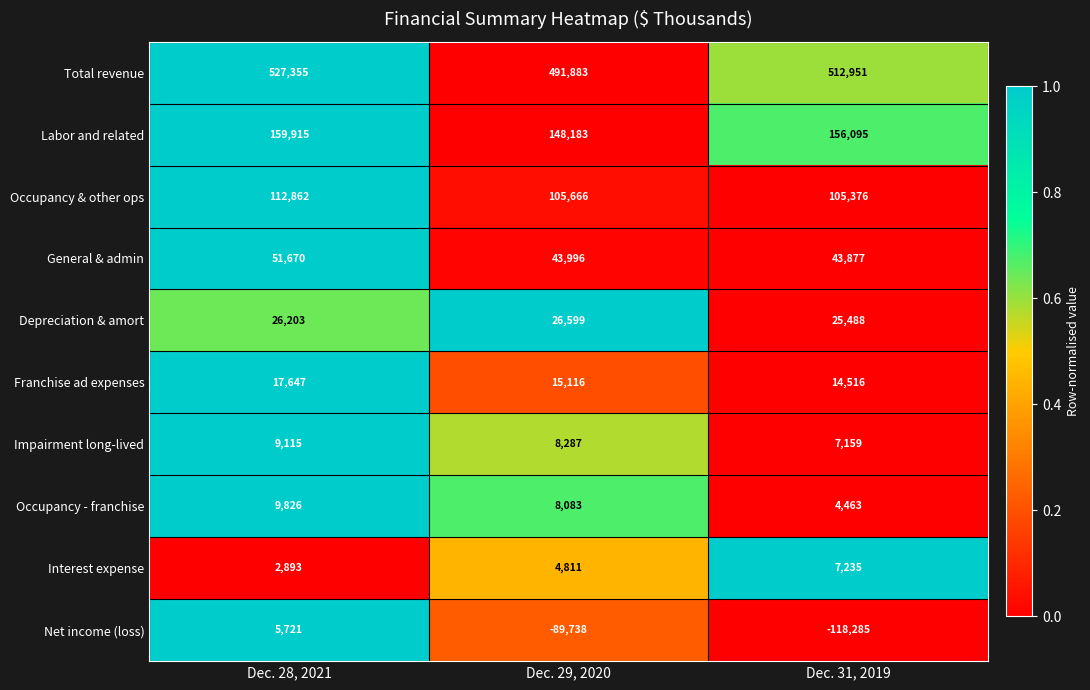

What is the sum of the Franchise ad expenses values at Dec. 29, 2020 and Dec. 28, 2021?

32763